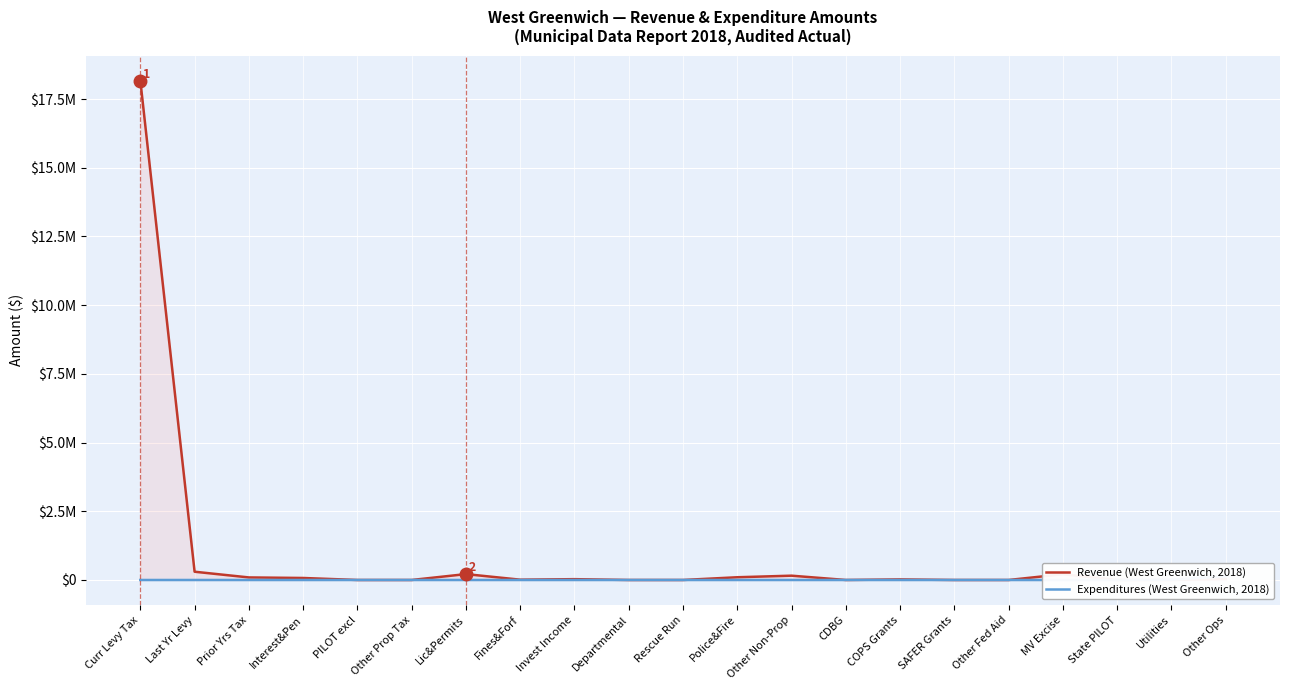

Between Departmental and Other Ops, which series saw the biggest shift?

Expenditures (West Greenwich, 2018)